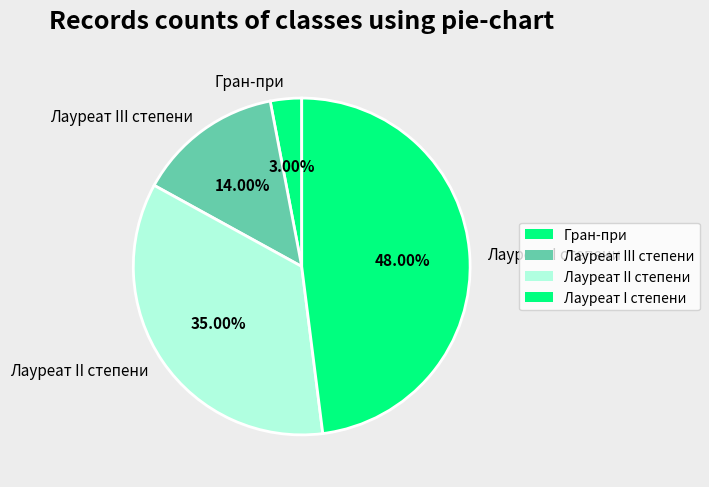

Is there any slice that represents more than half of the pie?

No